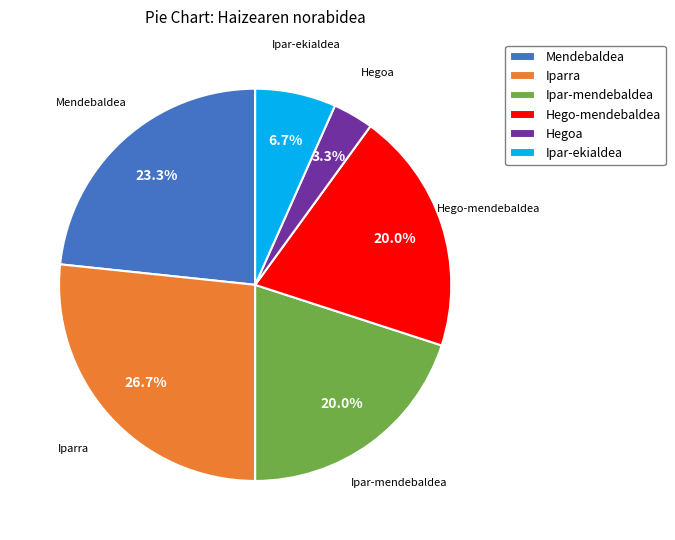

Approximately how many times larger is the value at Ipar-ekialdea compared to Mendebaldea?

0.3